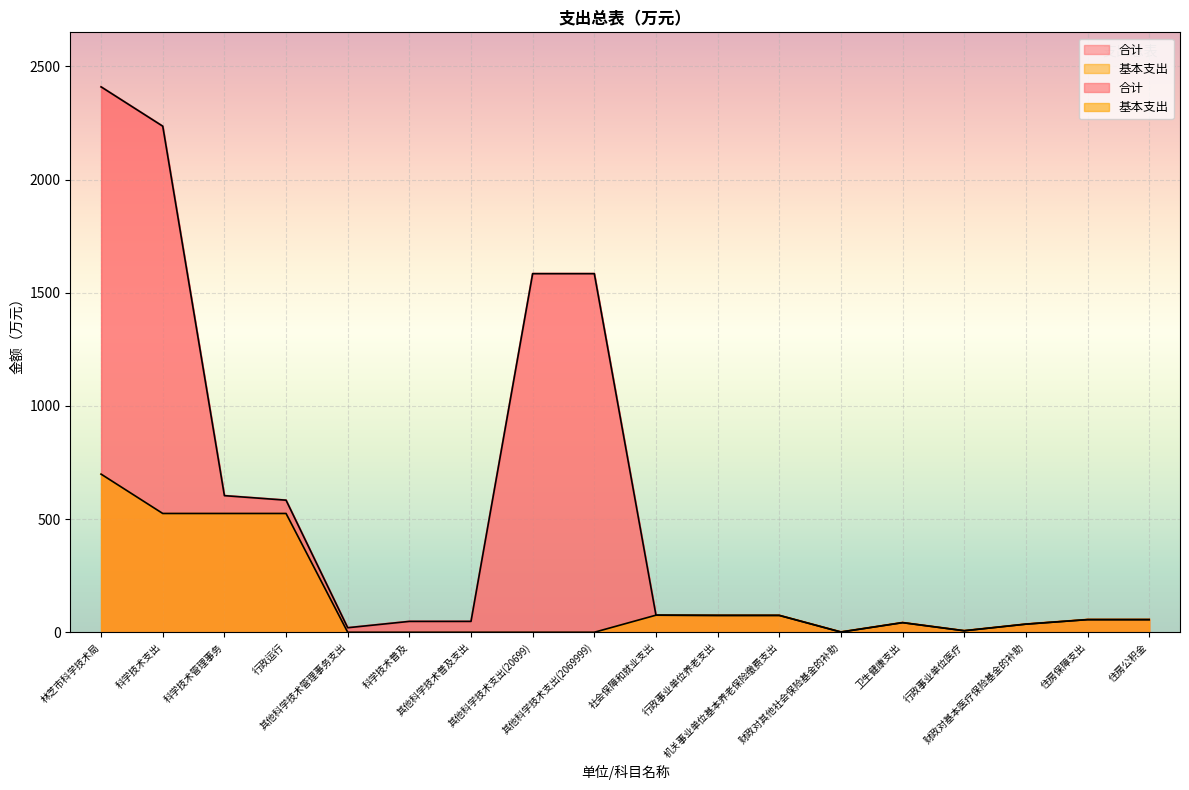

Where is the first local maximum for 合计?

卫生健康支出